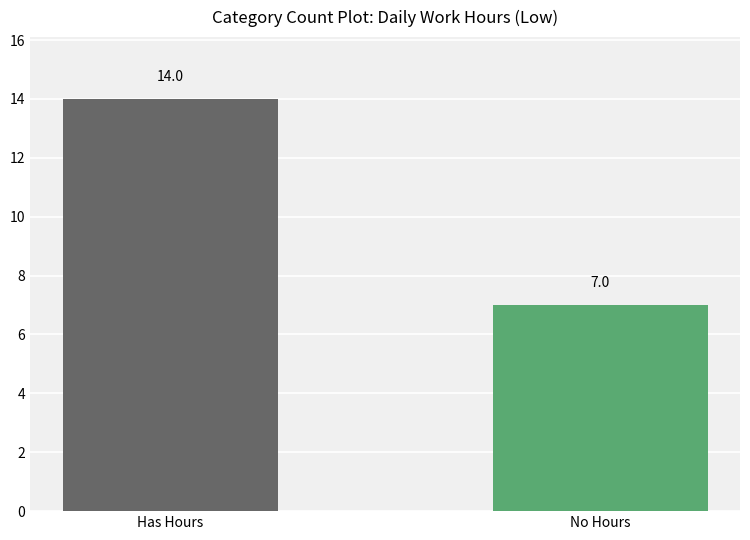

How many data points are less than 14?

1